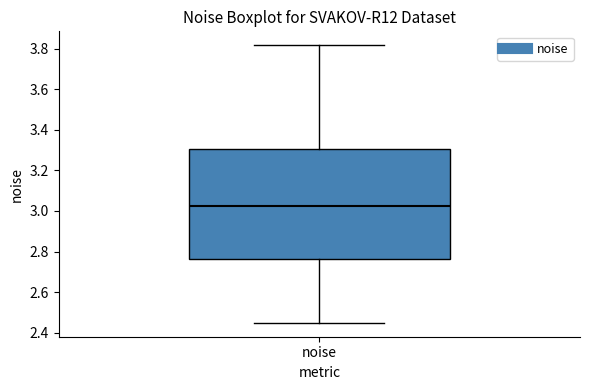

Where is the upper edge of the box for noise on the y-axis? The values are not printed on the chart, so give them approximately, as read against the axis.

3.30